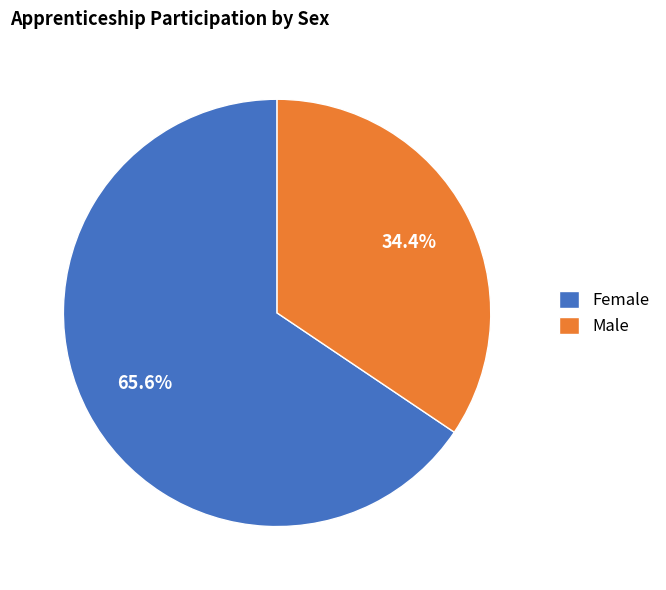

Rank the categories by value from lowest to highest.

Male, Female